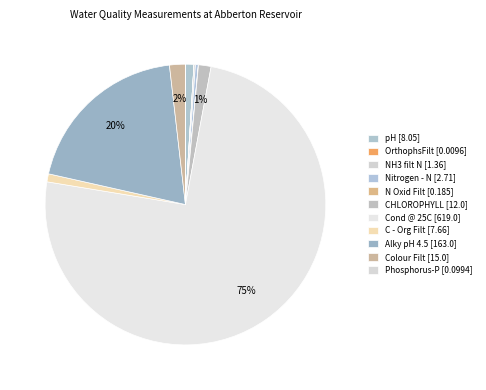

What portion of the pie excludes Alky pH 4.5?

80.3%